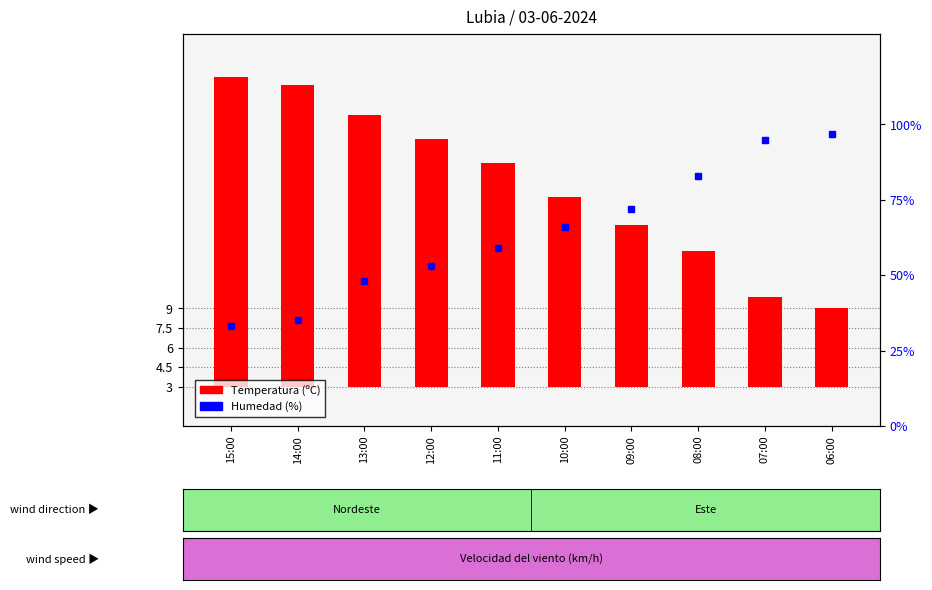

The Temperatura (ºC) series shows 10.3 at 07:00. True or false?

False